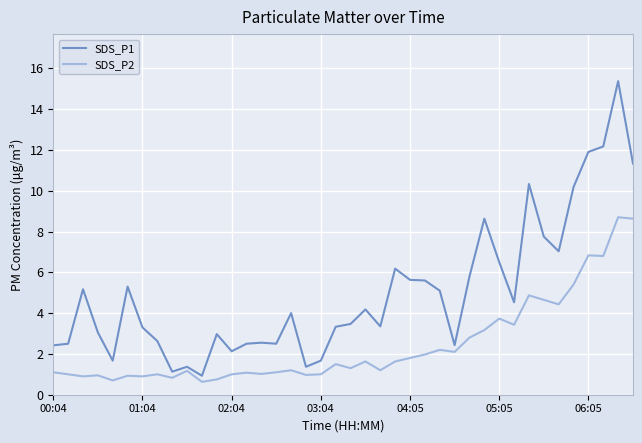

Which series has the largest total across all categories?

SDS_P1